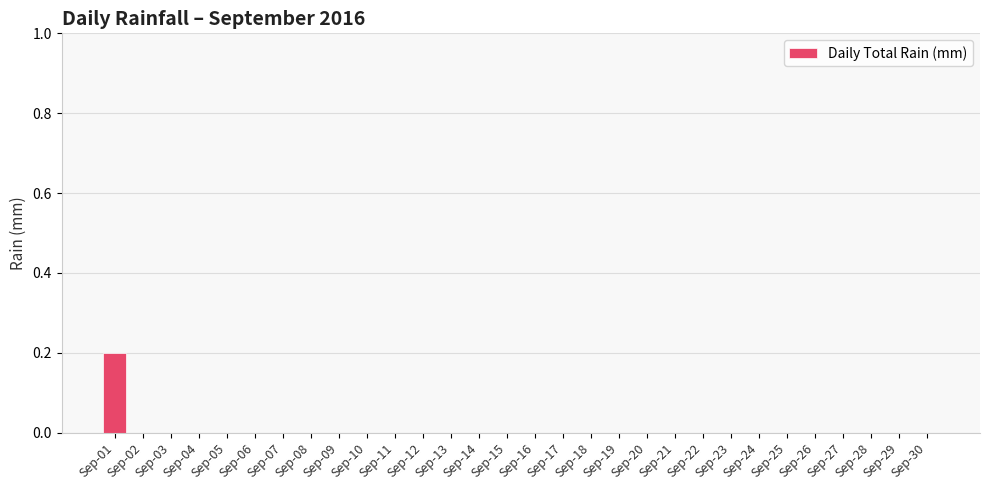

Count the number of data series in this chart.

1